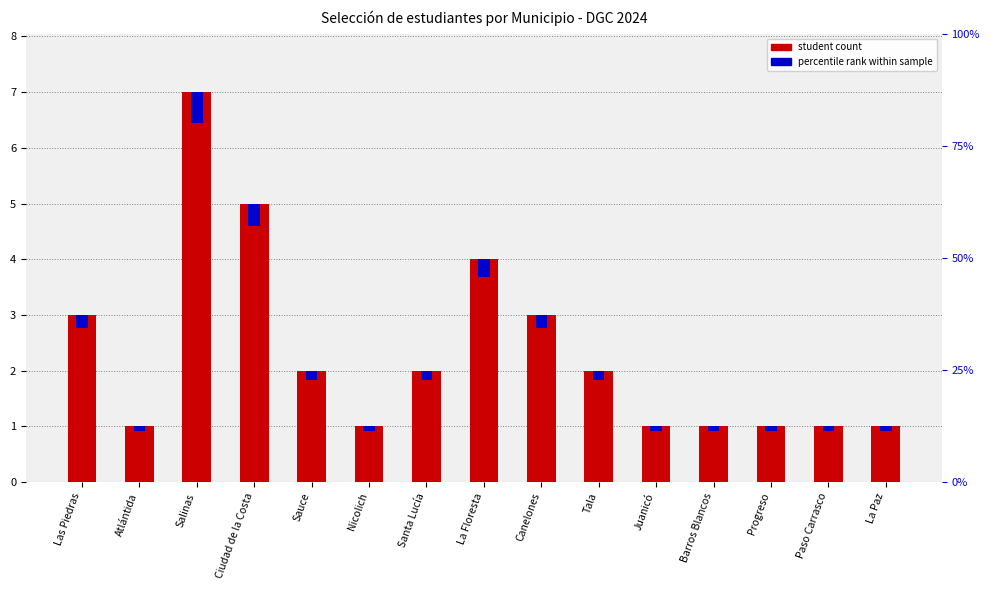

How many bars are there in total?

30